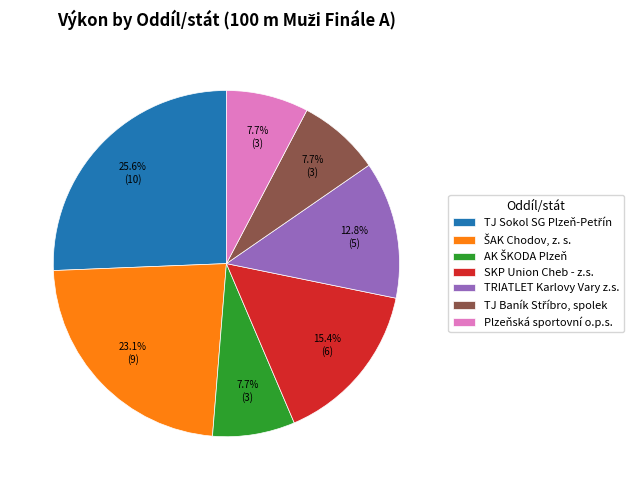

Count the number of slices in the pie.

7